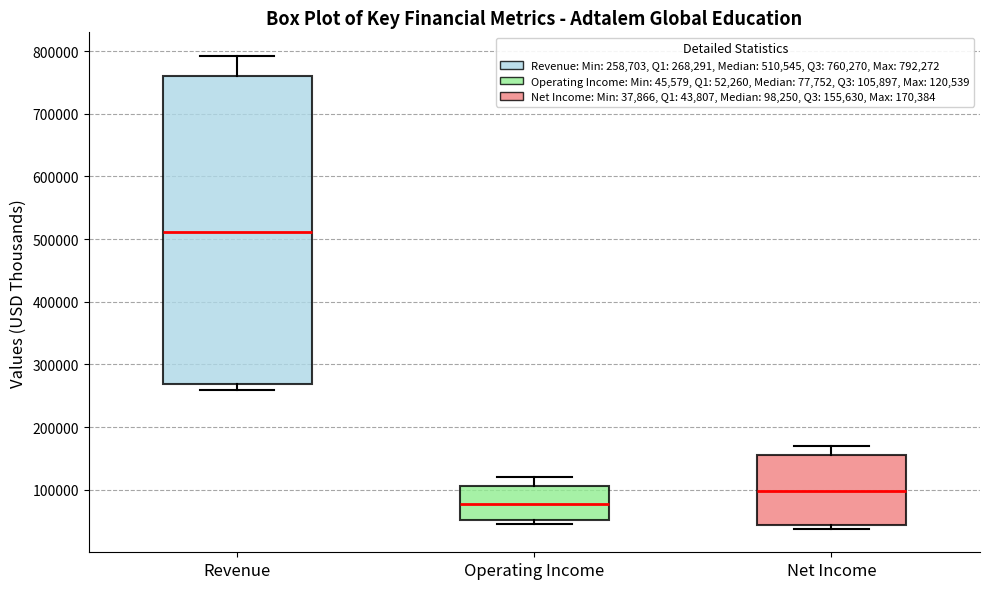

Reading left to right, read every box against the y-axis: the position of its median line, the range the box covers, and the ends of its whiskers. The values are not printed on the chart, so give them approximately, as read against the axis.

Revenue: median 510000, box 270000 to 760000, whiskers 260000 to 790000
Operating Income: median 80000, box 50000 to 110000, whiskers 50000 (just below the box's lower edge) to 120000
Net Income: median 100000, box 40000 to 160000, whiskers 40000 (just below the box's lower edge) to 170000